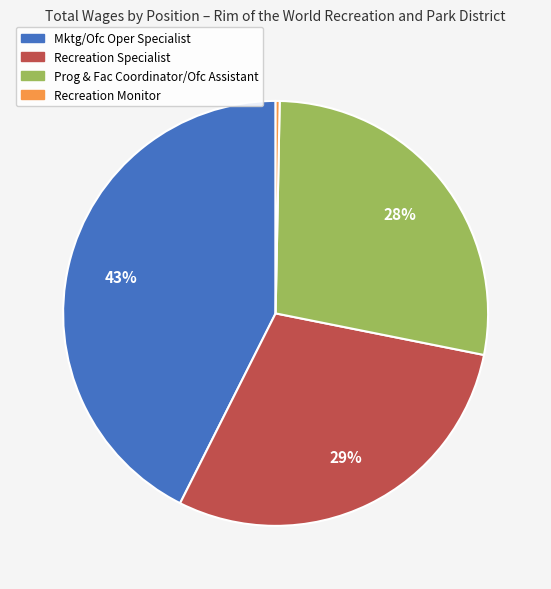

Approximately how many times larger is the value at Prog & Fac Coordinator/Ofc Assistant compared to Recreation Specialist?

1.0